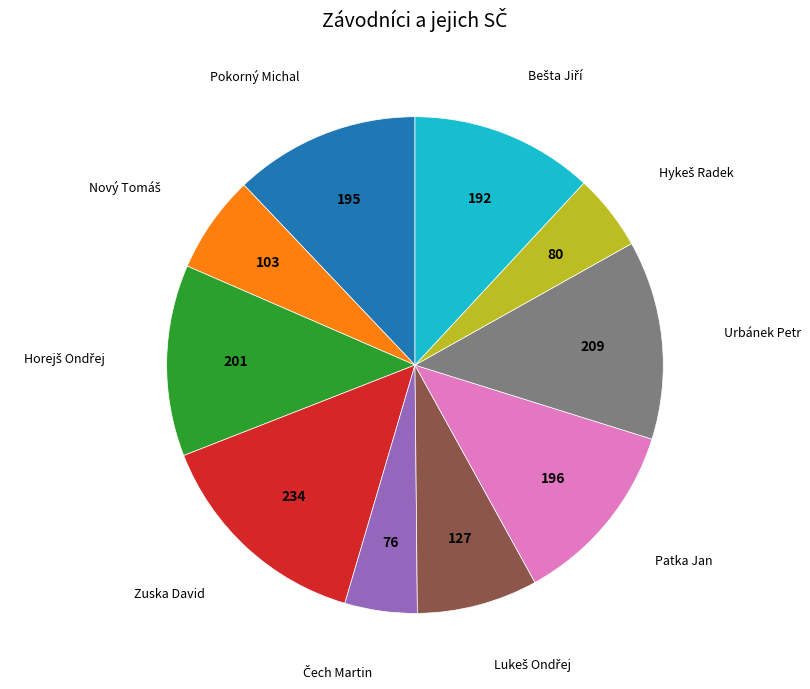

Does any single category account for the majority?

No